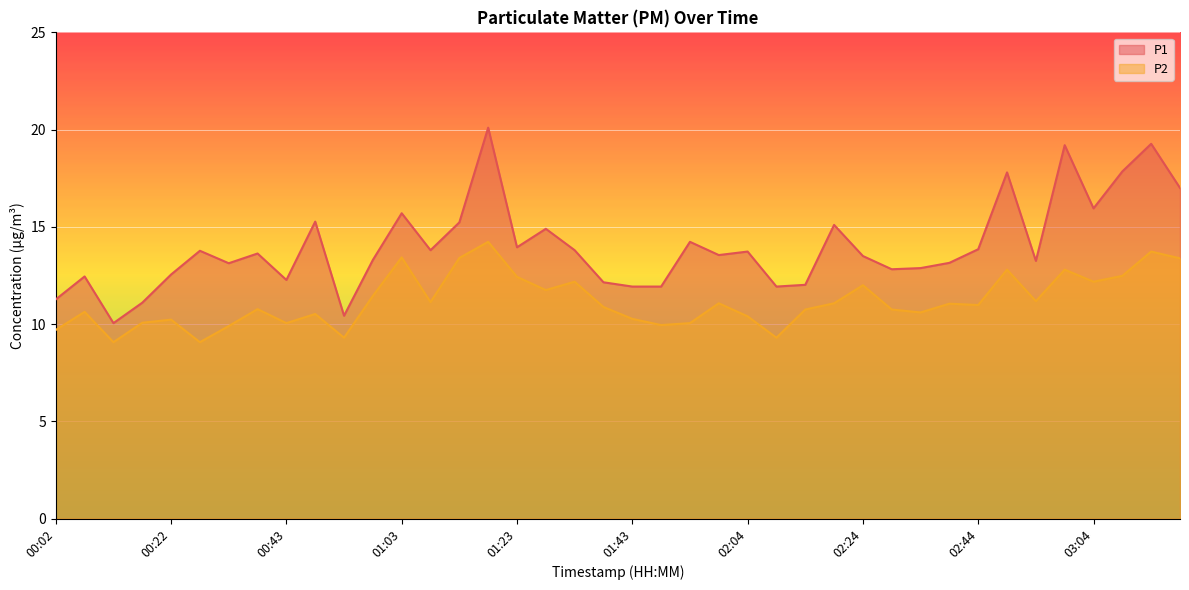

Reading left to right, extract all data points from this chart.

P1: 11.3	12.4	10.1	11.1	12.6	13.8	13.1	13.6	12.3	15.3	10.4	13.3	15.7	13.8	15.2	20.1	13.9	14.9	13.8	12.2	11.9	11.9	14.2	13.6	13.7	11.9	12.0	15.1	13.5	12.8	12.9	13.2	13.8	17.8	13.2	19.2	15.9	17.9	19.3	17.0
P2: 9.7	10.6	9.1	10.1	10.2	9.1	9.9	10.8	10.1	10.5	9.3	11.4	13.4	11.1	13.4	14.2	12.4	11.8	12.2	10.9	10.3	9.9	10.1	11.1	10.4	9.3	10.8	11.1	12.0	10.8	10.6	11.1	11.0	12.8	11.2	12.8	12.2	12.5	13.7	13.4